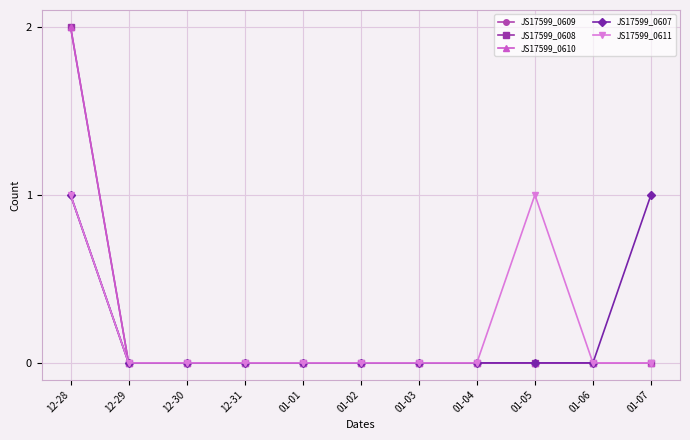

Does the chart have visible grid lines?

Yes